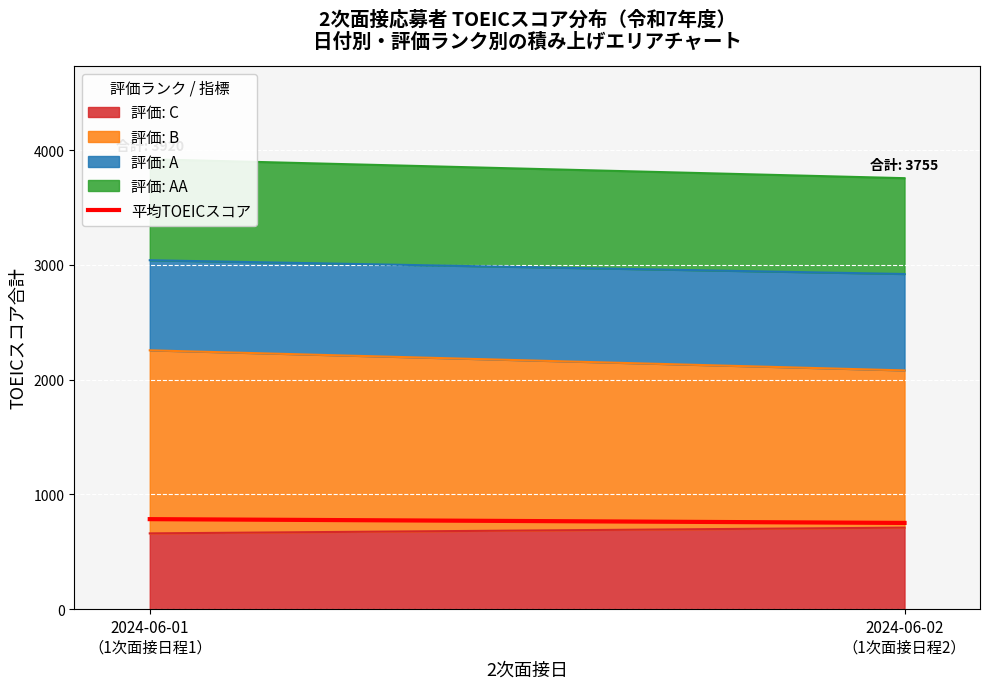

How many data points are less than 784?

1